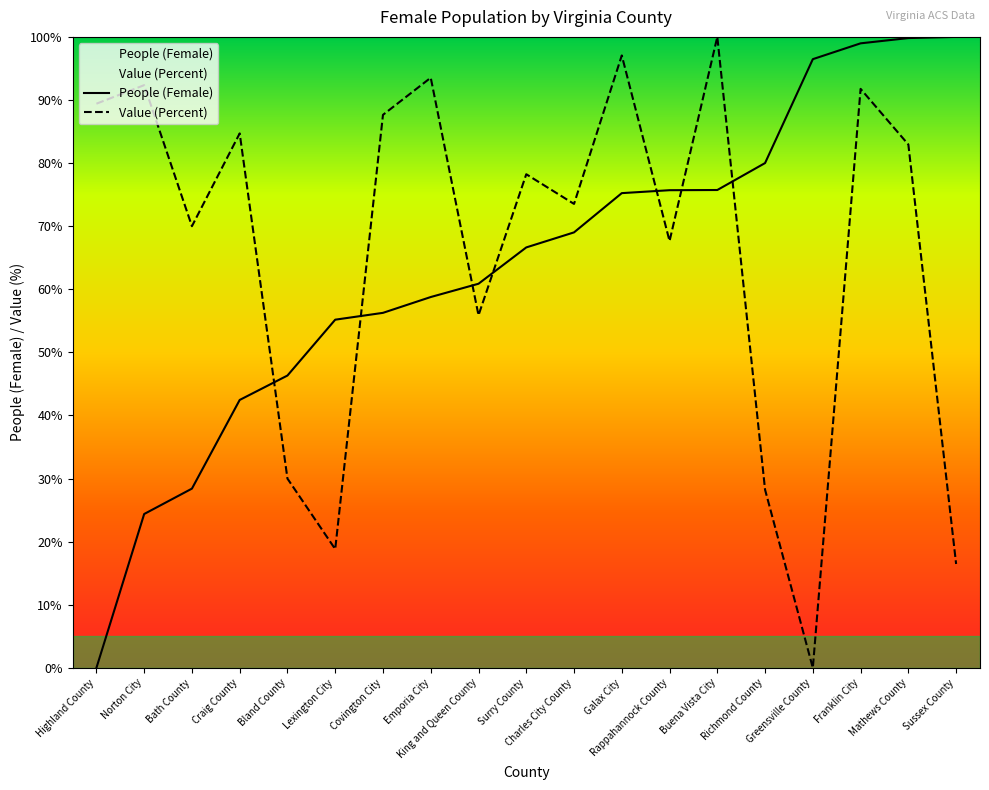

What position from the right is Richmond County?

5